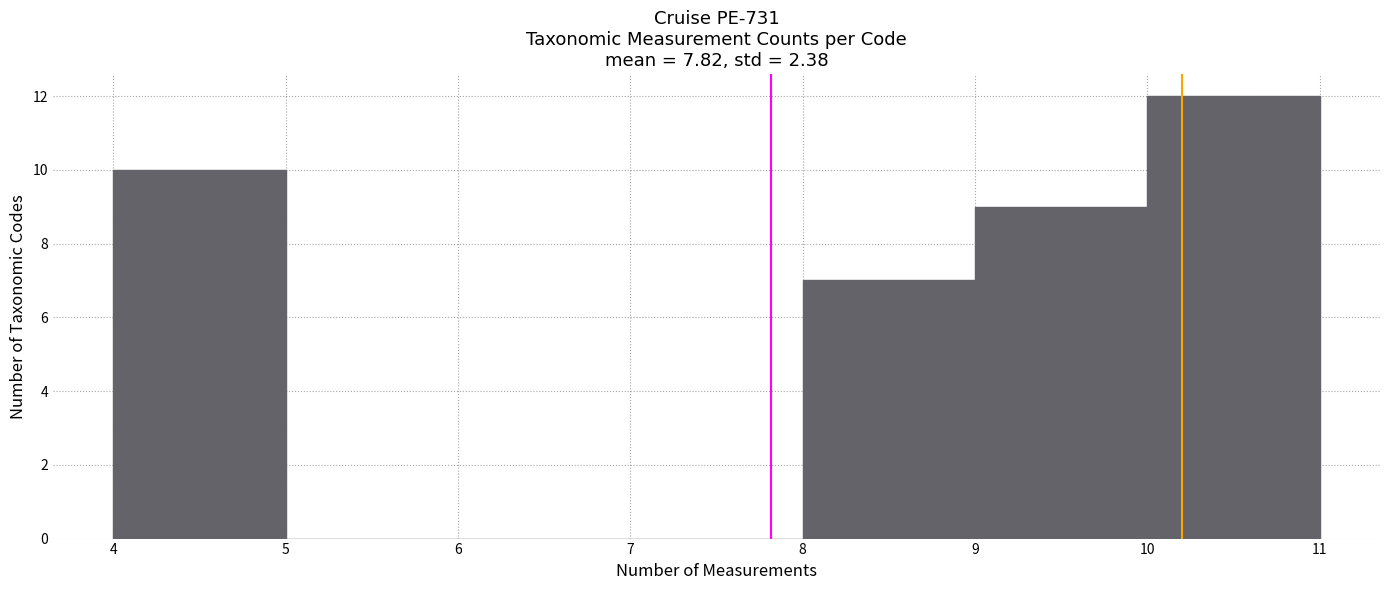

Over which range of the x-axis is the bar tallest?

10 to 11